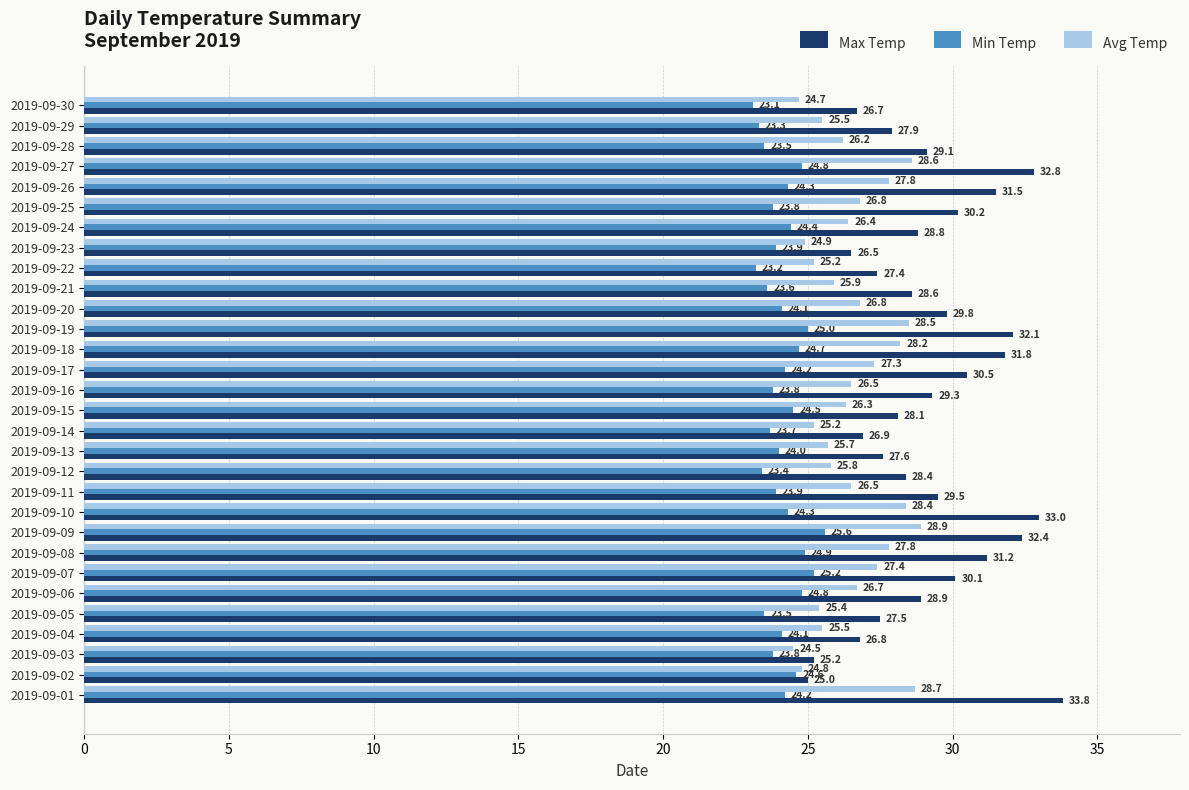

True or false: Min Temp has a value of 8.0 at 2019-09-15.

False